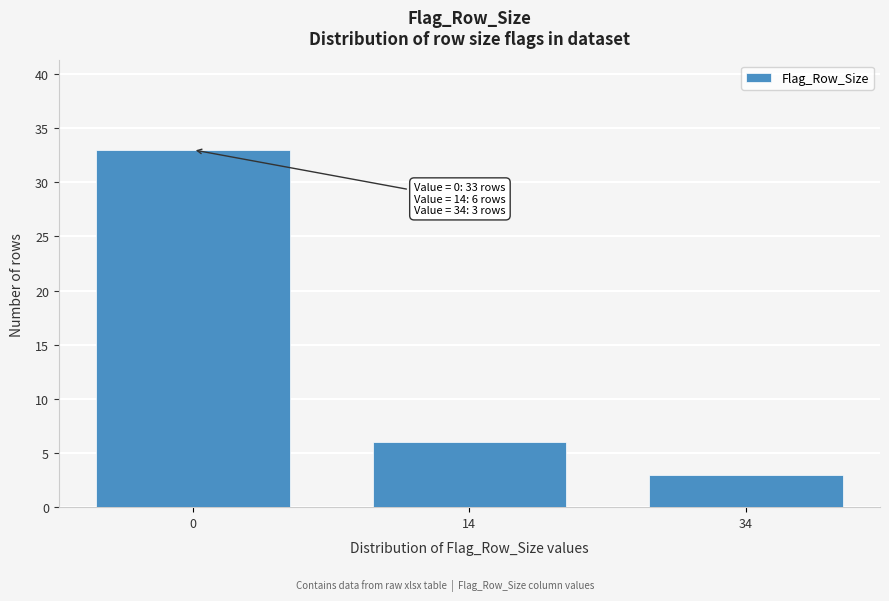

Reading left to right, list all the values displayed in this chart.

0=33	14=6	34=3